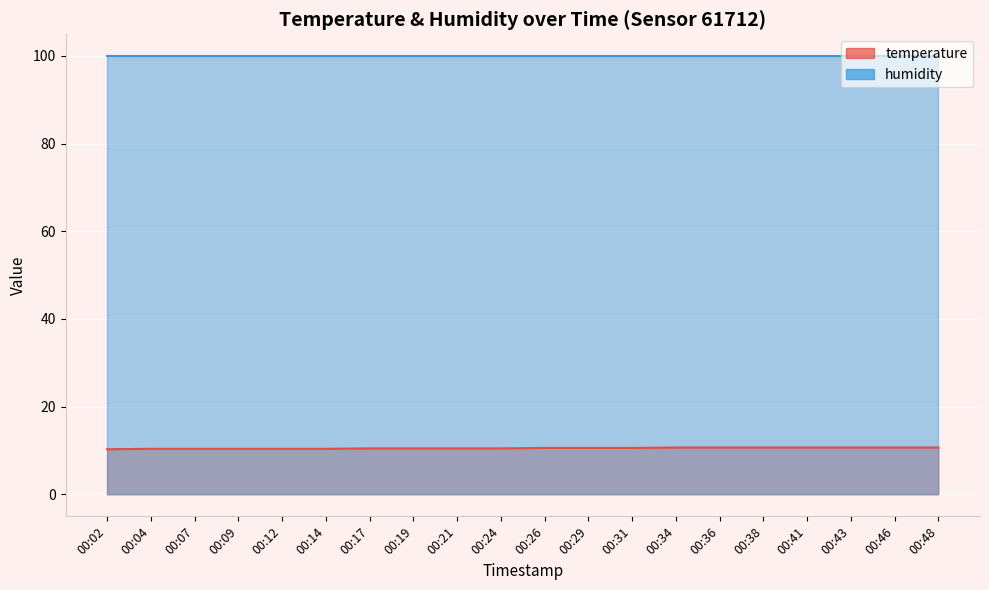

Does the chart display data point markers on the line(s)?

No